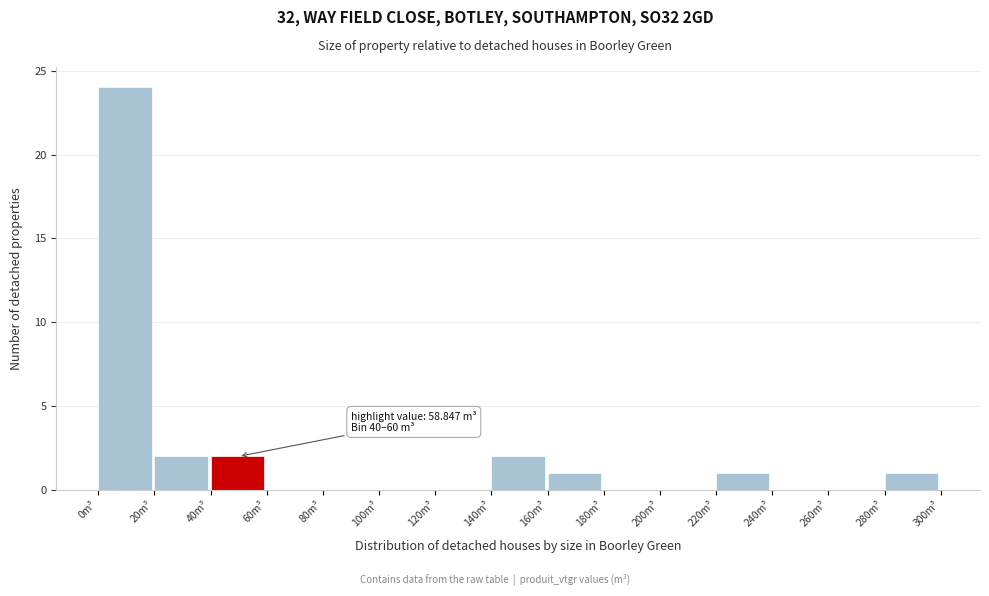

Over which range of the x-axis is the bar tallest?

0 to 20